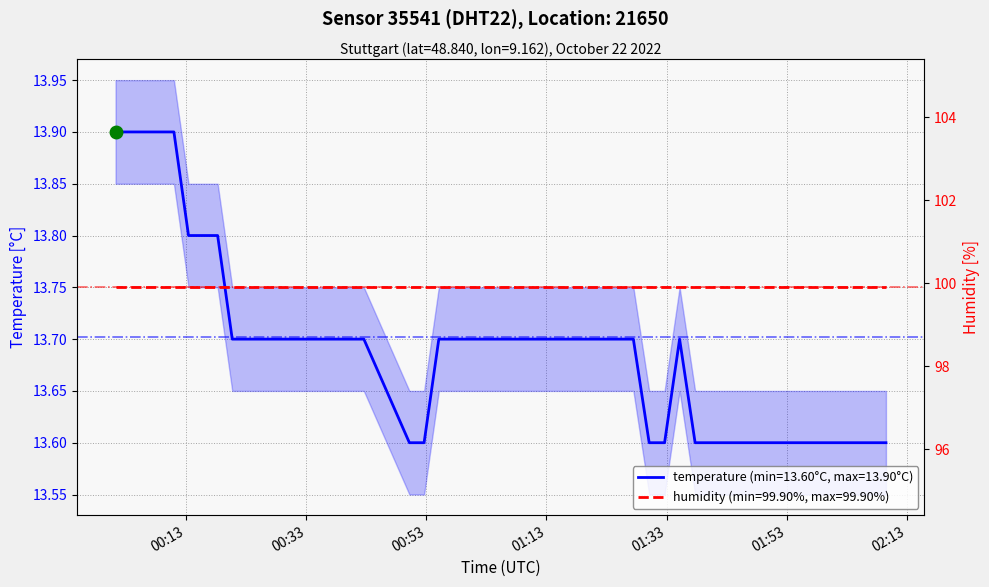

Reading right to left, list all the values displayed in this chart.

13.6	13.6	13.6	13.6	13.6	13.6	13.6	13.6	13.7	13.6	13.6	13.7	13.7	13.7	13.7	13.7	13.7	13.7	13.7	13.7	13.6	13.6	13.7	13.7	13.7	13.7	13.7	13.7	13.7	13.7	13.7	13.7	13.8	13.8	13.8	13.9	13.9	13.9	13.9	13.9